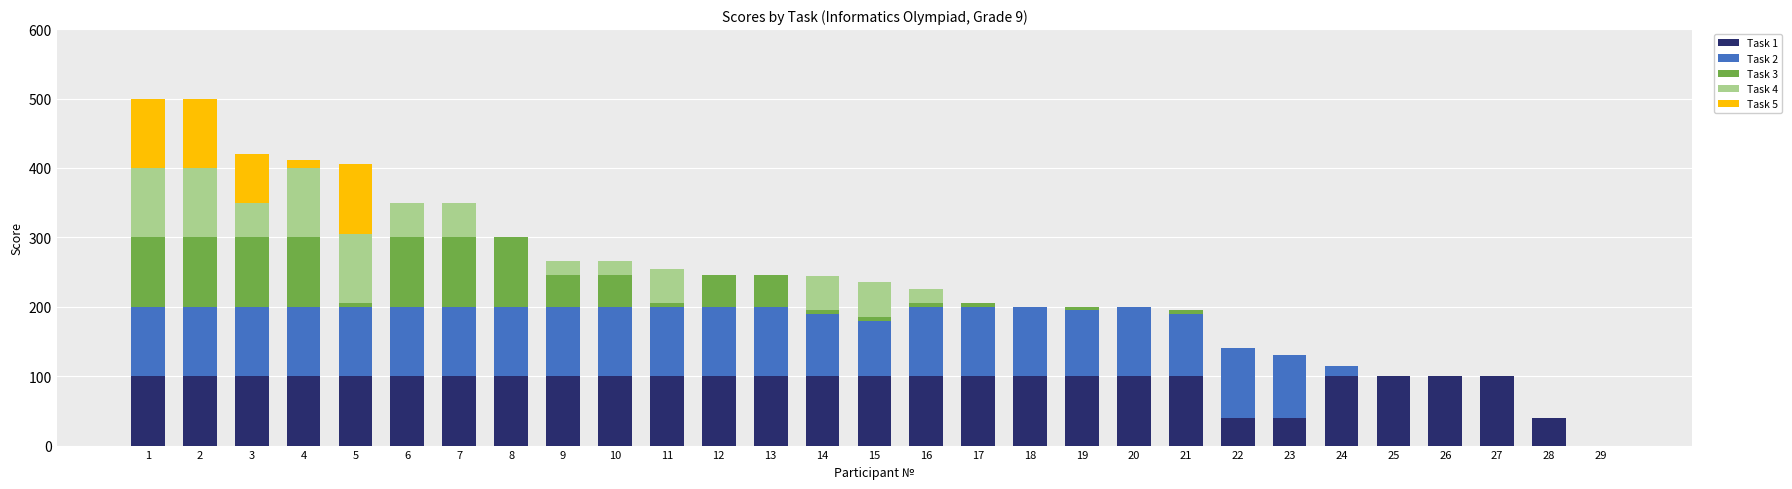

How many distinct data groups are displayed?

5